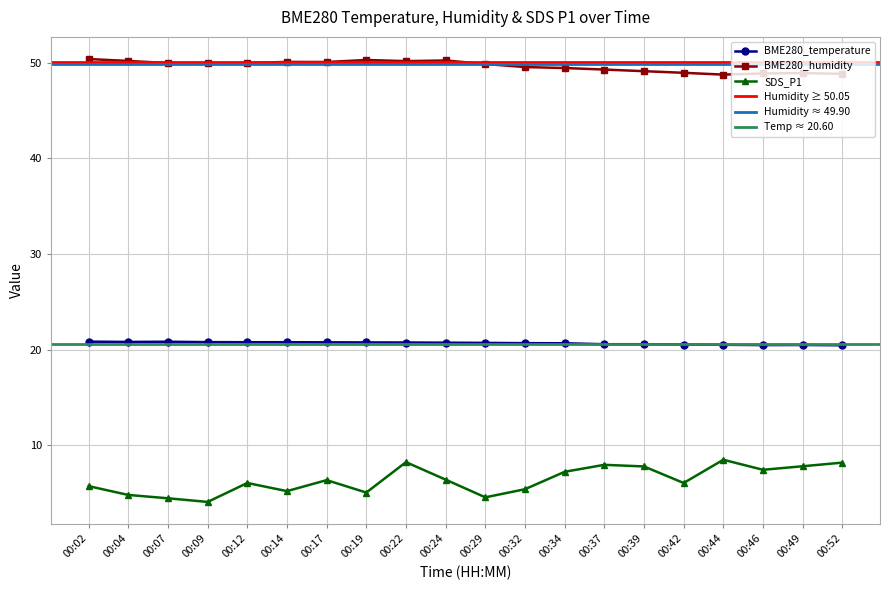

Is the value of BME280_humidity at 00:39 greater than the value of SDS_P1 at 00:42?

Yes